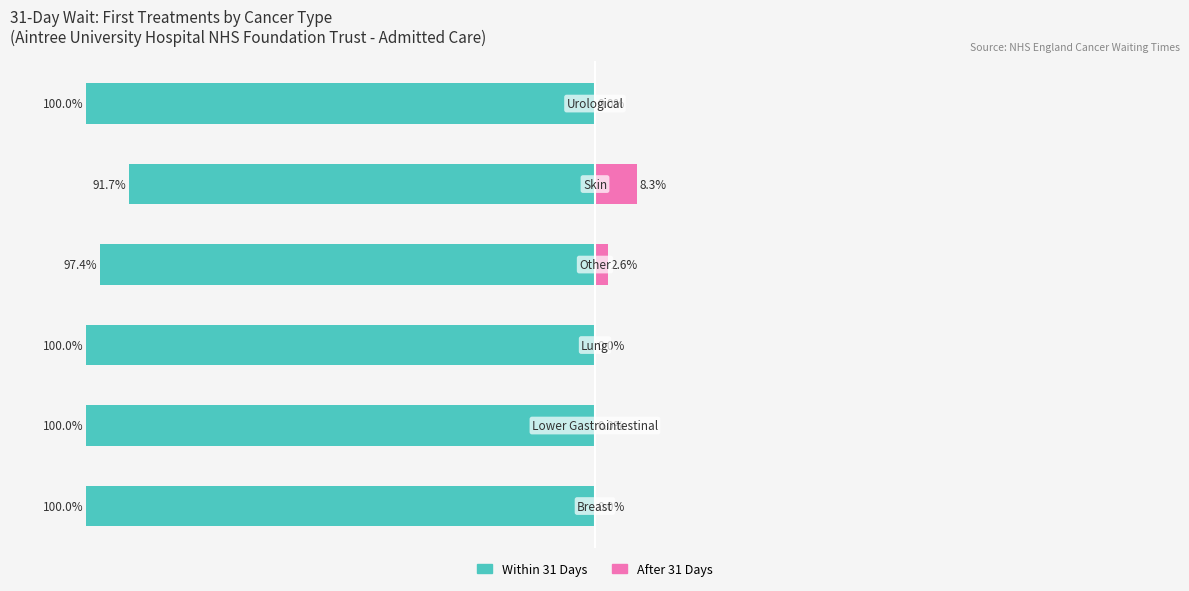

At which category does the chart reach its peak across all series?

4